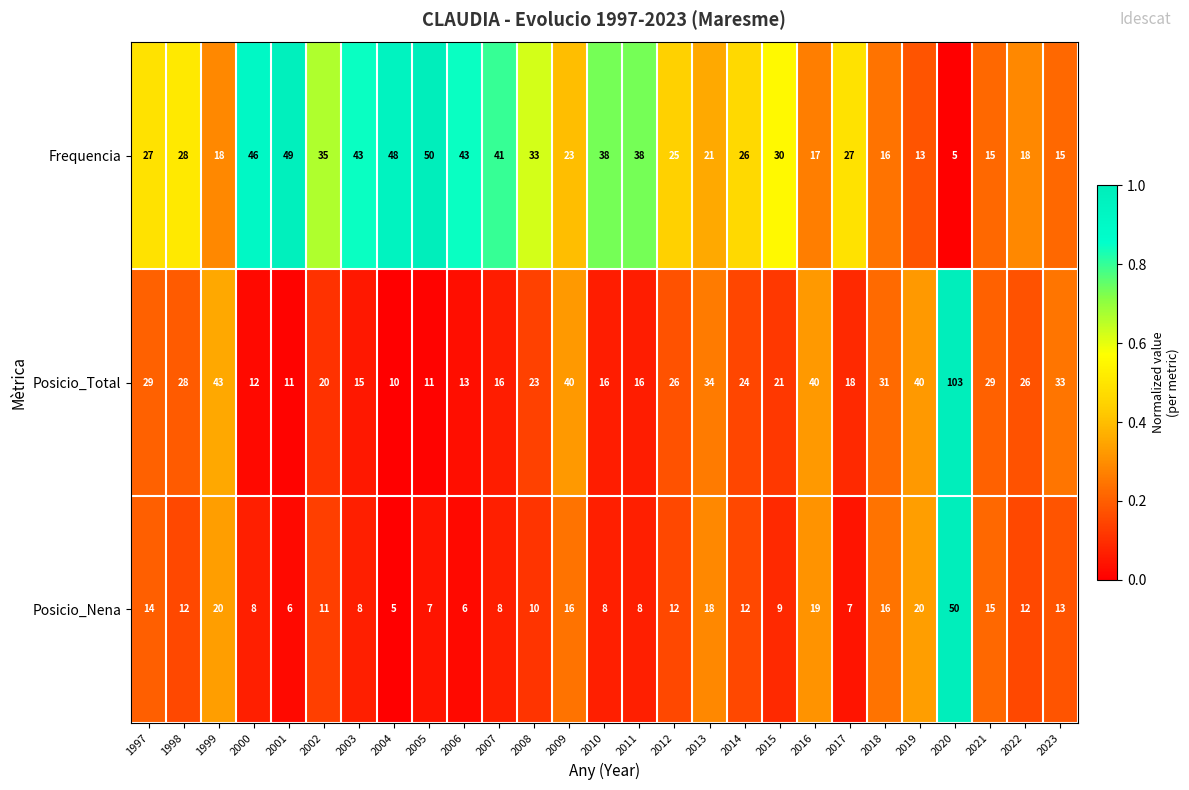

What is the difference between the maximum and minimum values in the Frequencia series?

45